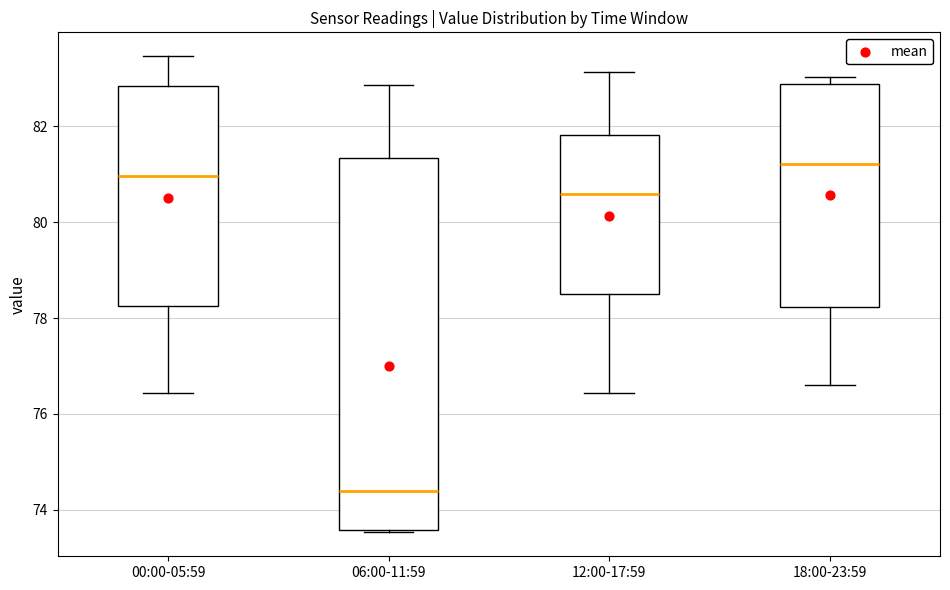

Reading left to right, read every box against the y-axis: the position of its median line, the range the box covers, and the ends of its whiskers. The values are not printed on the chart, so give them approximately, as read against the axis.

00:00-05:59: median 81.0, box 78.2 to 82.8, whiskers 76.4 to 83.4
06:00-11:59: median 74.4, box 73.6 to 81.4, whiskers 73.6 to 82.8
12:00-17:59: median 80.6, box 78.6 to 81.8, whiskers 76.4 to 83.2
18:00-23:59: median 81.2, box 78.2 to 82.8, whiskers 76.6 to 83.0